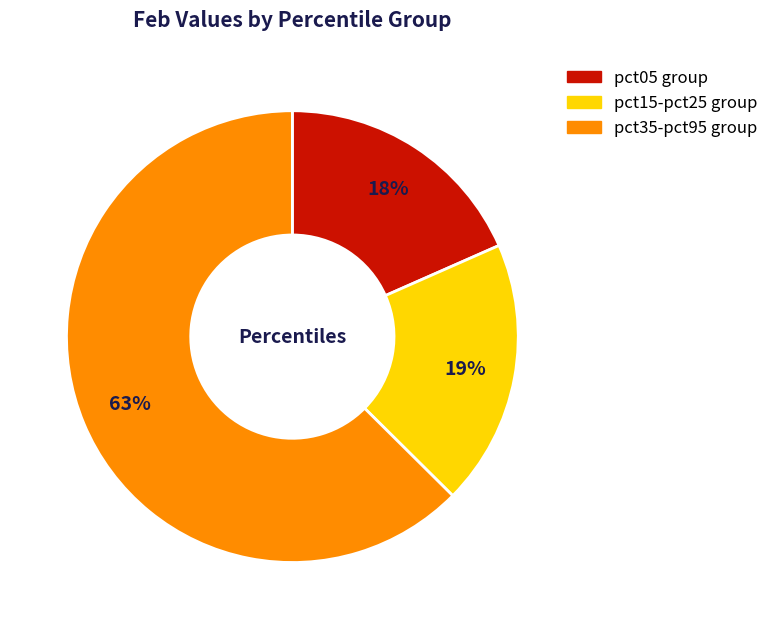

Is there any slice that represents more than half of the pie?

Yes